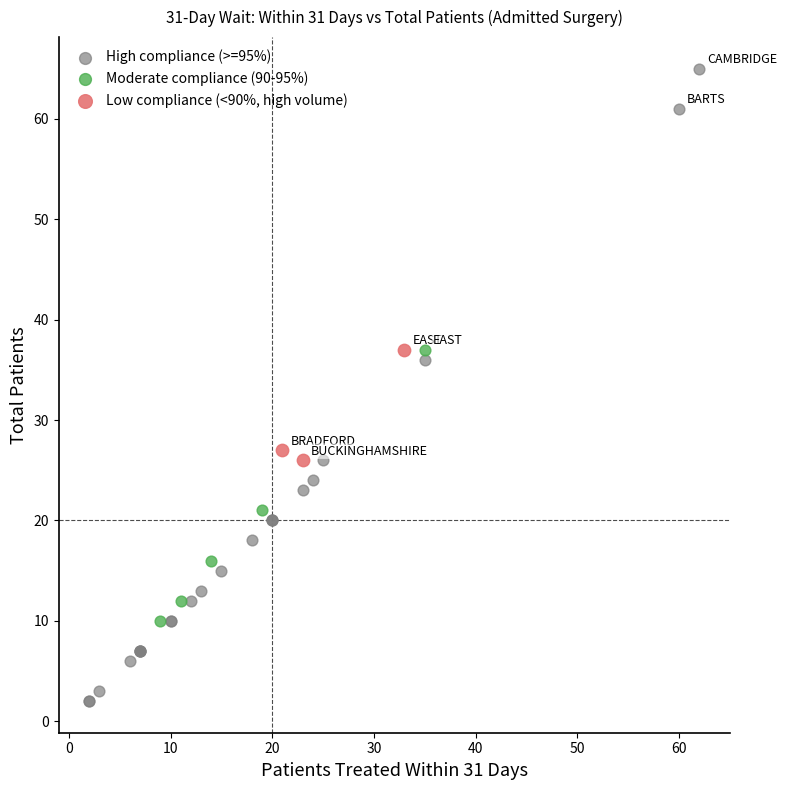

Which series reaches the maximum Y coordinate?

High compliance (>=95%)